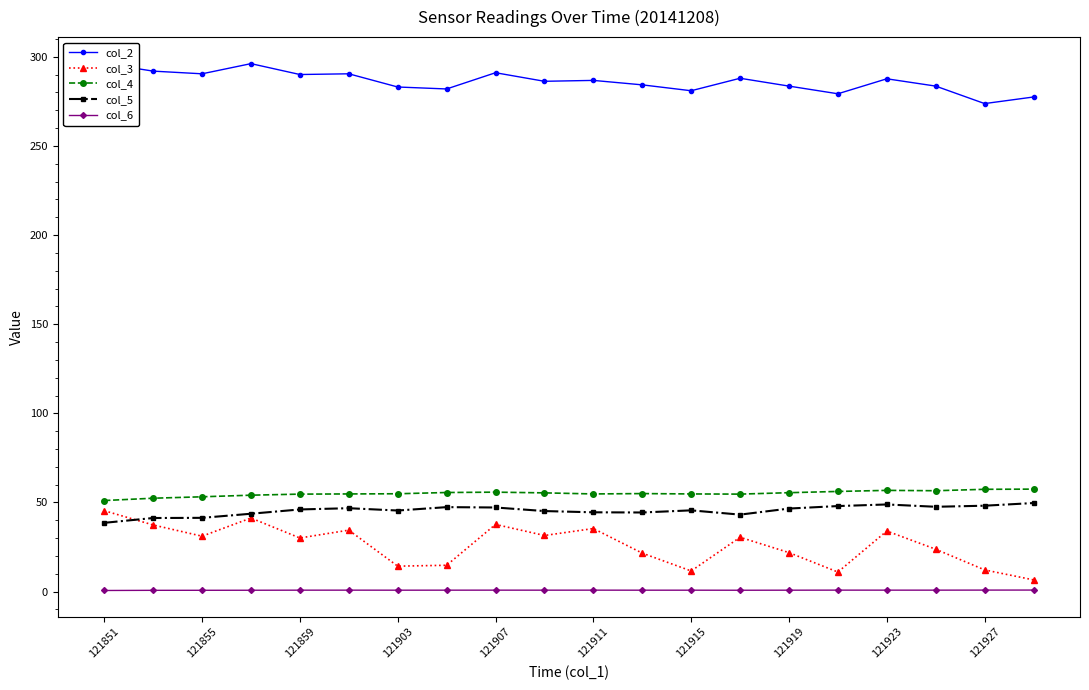

What is the lowest value of the col_3 series?

6.6